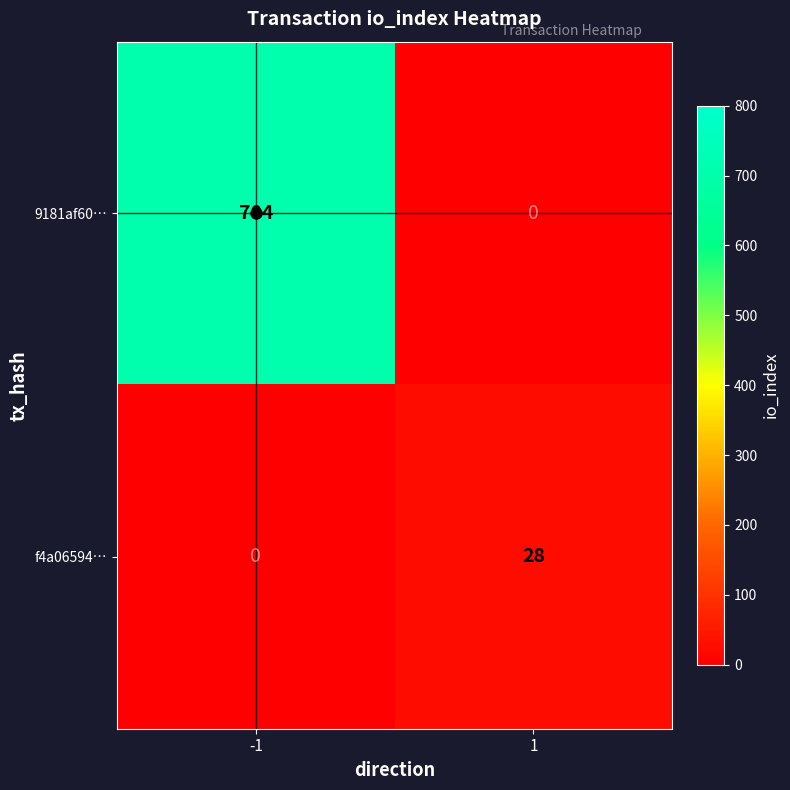

Which series changed the most between -1 and 1?

9181af60…